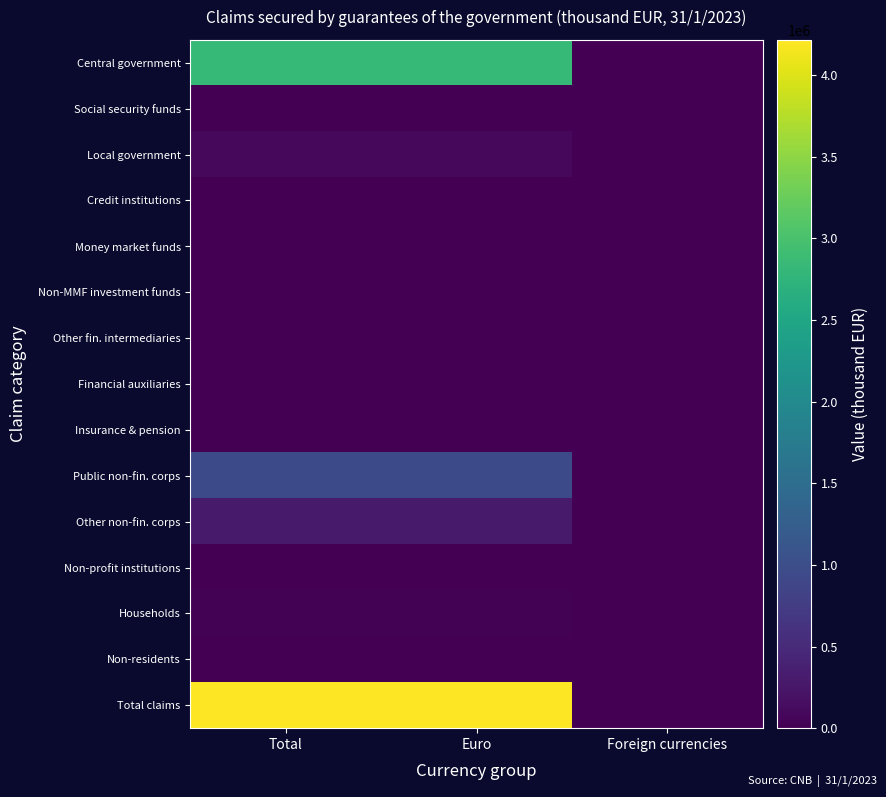

Reading right to left, transcribe all the data shown in this chart.

Central government: Foreign currencies=0	Euro=2829959	Total=2829959
Social security funds: Foreign currencies=0	Euro=0	Total=0
Local government: Foreign currencies=0	Euro=93189	Total=93189
Credit institutions: Foreign currencies=0	Euro=0	Total=0
Money market funds: Foreign currencies=0	Euro=0	Total=0
Non-MMF investment funds: Foreign currencies=0	Euro=0	Total=0
Other fin. intermediaries: Foreign currencies=0	Euro=0	Total=0
Financial auxiliaries: Foreign currencies=0	Euro=345	Total=345
Insurance & pension: Foreign currencies=0	Euro=0	Total=0
Public non-fin. corps: Foreign currencies=0	Euro=947609	Total=947609
Other non-fin. corps: Foreign currencies=6652	Euro=304439	Total=311091
Non-profit institutions: Foreign currencies=0	Euro=244	Total=244
Households: Foreign currencies=0	Euro=32011	Total=32011
Non-residents: Foreign currencies=0	Euro=0	Total=0
Total claims: Foreign currencies=6652	Euro=4207796	Total=4214449